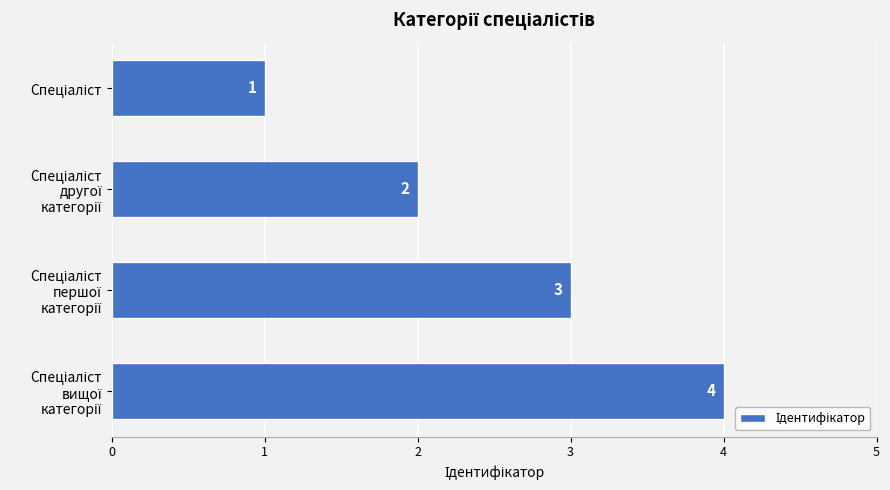

What is the maximum value shown in the chart?

4